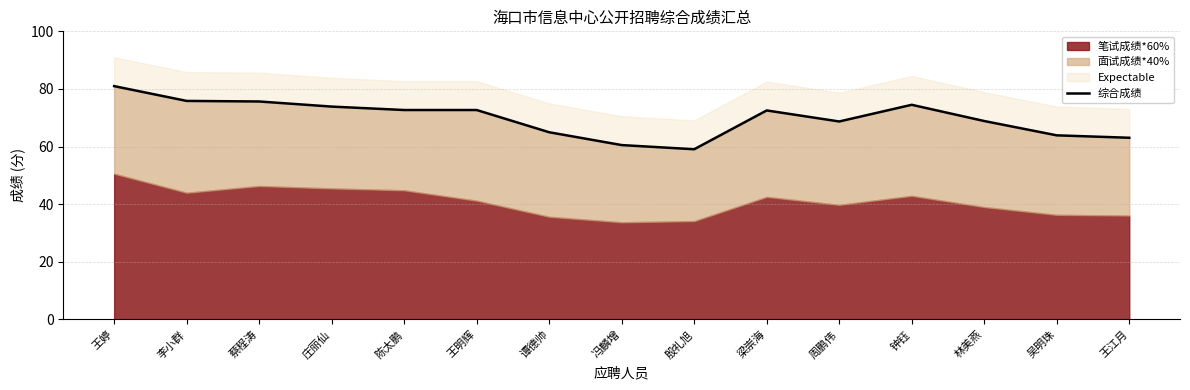

Where is the data nearest to the value 70?

林美燕